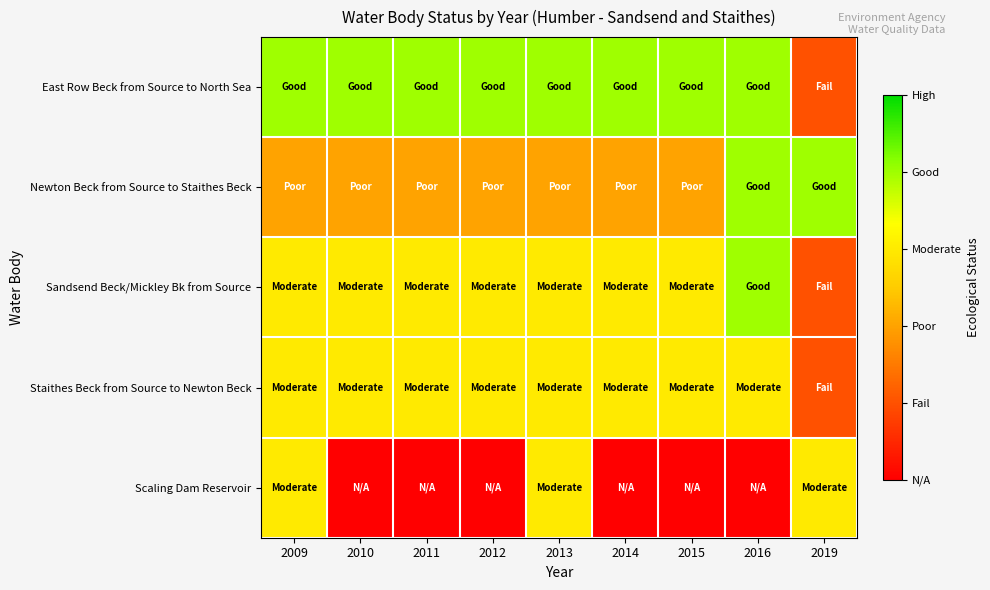

Reading right to left, transcribe all the data shown in this chart.

East Row Beck from Source to North Sea: 2019=1	2016=4	2015=4	2014=4	2013=4	2012=4	2011=4	2010=4	2009=4
Newton Beck from Source to Staithes Beck: 2019=4	2016=4	2015=2	2014=2	2013=2	2012=2	2011=2	2010=2	2009=2
Sandsend Beck/Mickley Bk from Source: 2019=1	2016=4	2015=3	2014=3	2013=3	2012=3	2011=3	2010=3	2009=3
Staithes Beck from Source to Newton Beck: 2019=1	2016=3	2015=3	2014=3	2013=3	2012=3	2011=3	2010=3	2009=3
Scaling Dam Reservoir: 2019=3	2016=0	2015=0	2014=0	2013=3	2012=0	2011=0	2010=0	2009=3